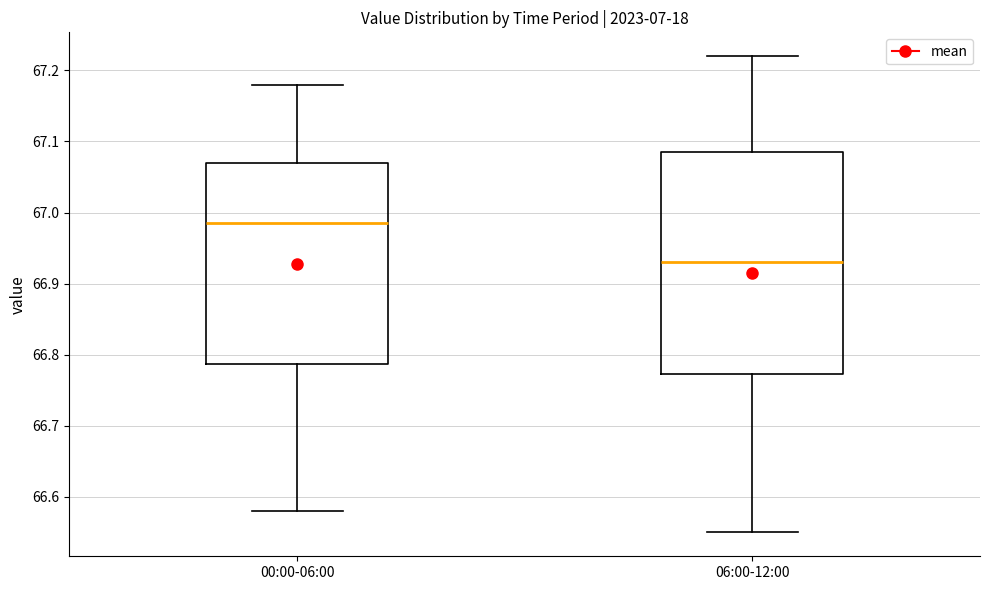

Reading left to right, transcribe this box plot: for each box, give where its median line is, the range the box spans, and where its two whiskers end, as read against the y-axis. The values are not printed on the chart, so give them approximately, as read against the axis.

00:00-06:00: median 66.99, box 66.79 to 67.07, whiskers 66.58 to 67.18
06:00-12:00: median 66.93, box 66.77 to 67.09, whiskers 66.55 to 67.22